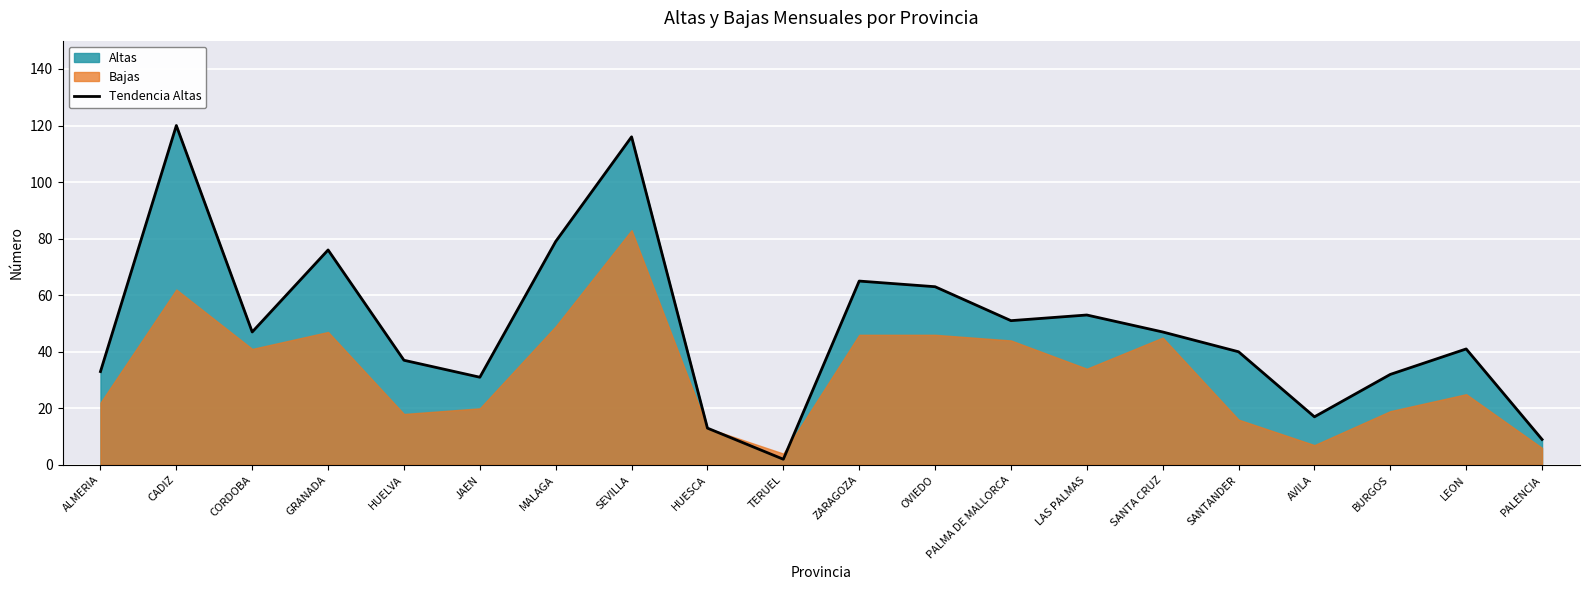

The chart shows a value of 120 at CADIZ. True or false?

True